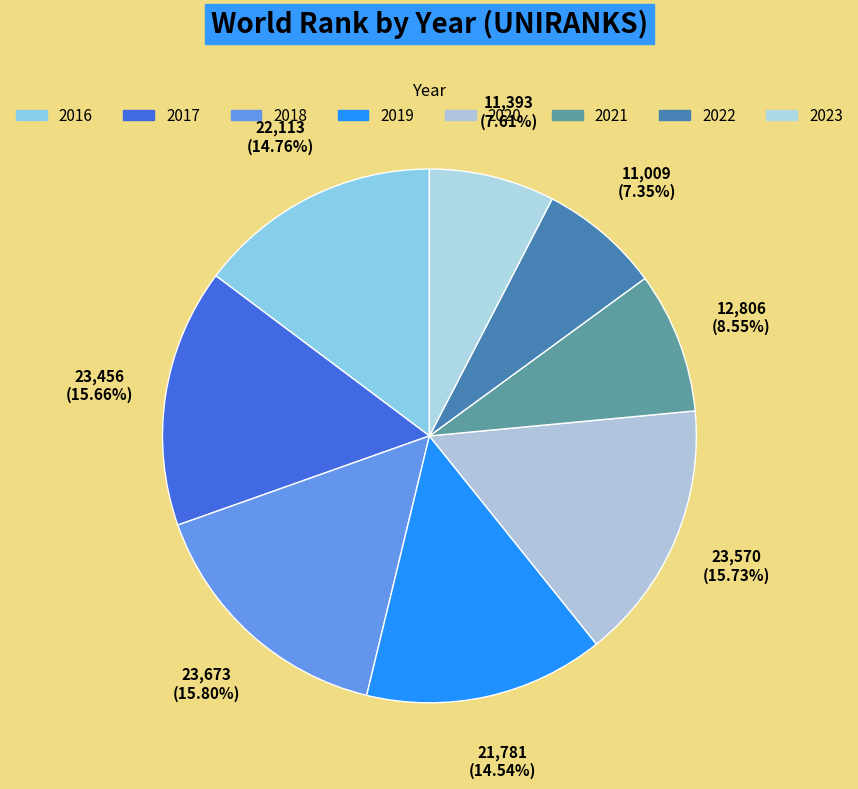

Rank the categories by value from highest to lowest.

2018, 2020, 2017, 2016, 2019, 2021, 2023, 2022